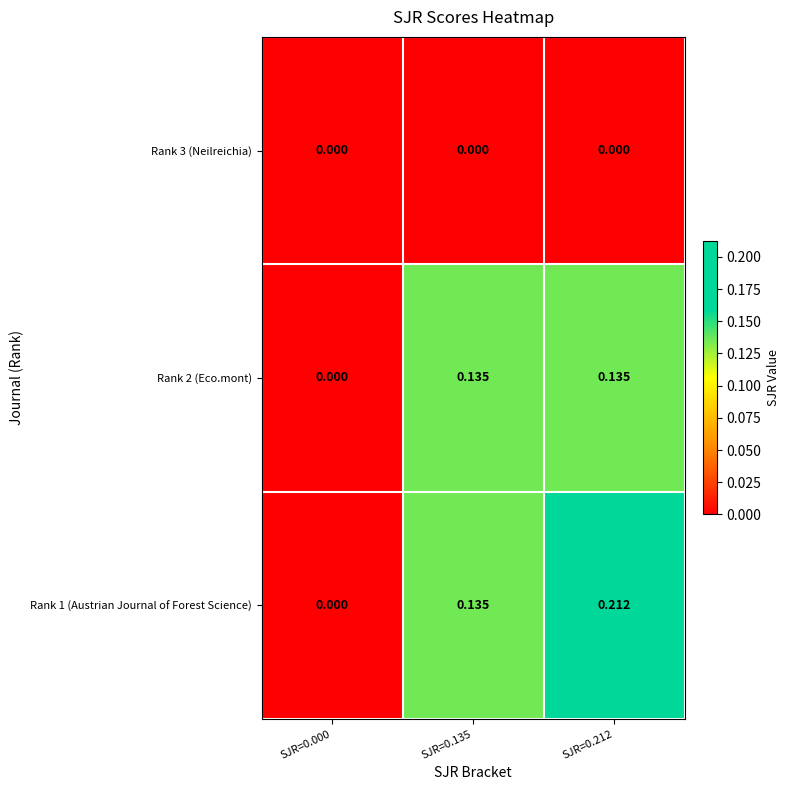

Is the value of Rank 1 (Austrian Journal of Forest Science) at SJR=0.000 greater than the value of Rank 2 (Eco.mont) at SJR=0.212?

No